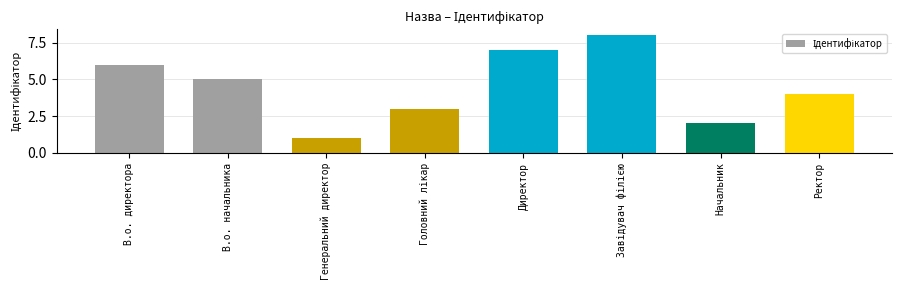

True or false: the data shows 7 at Директор.

True